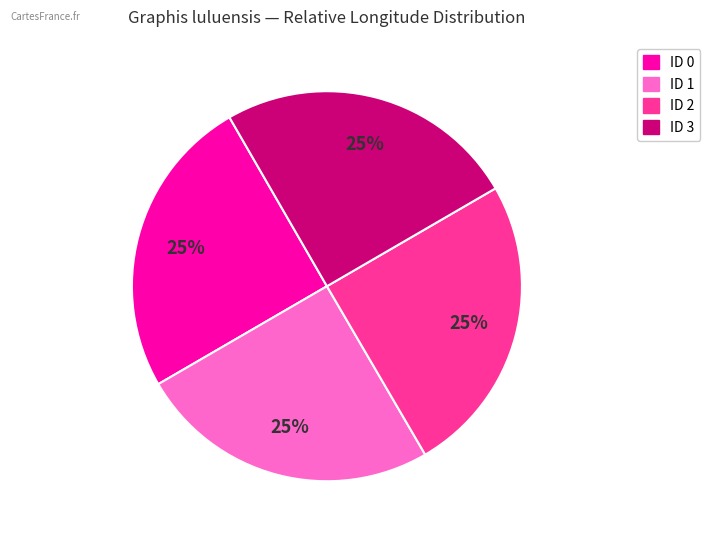

What is the ratio of the value at ID 2 to the value at ID 0?

1.0